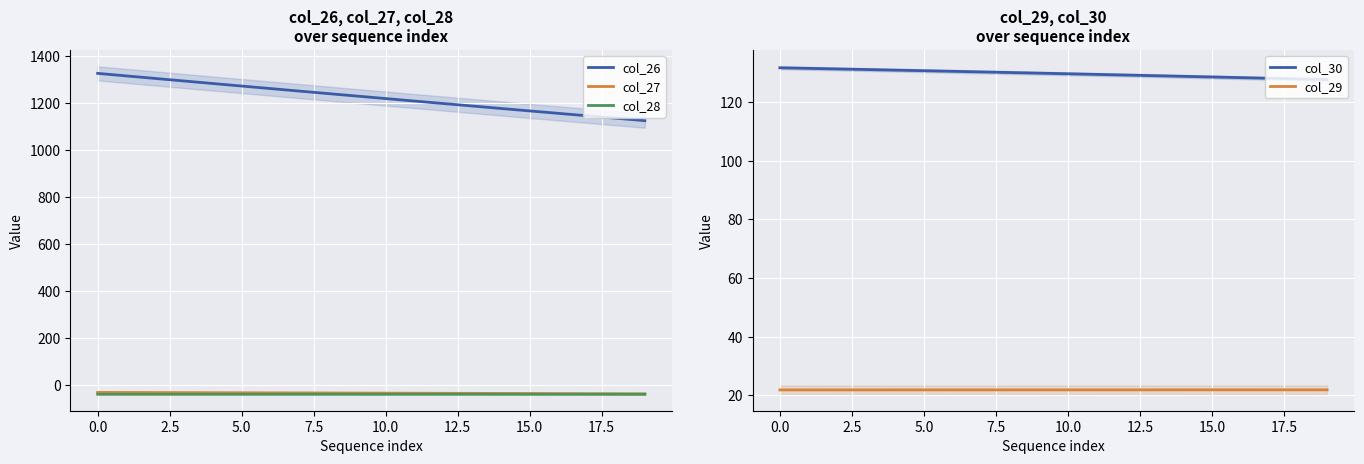

True or false: col_30 and col_29 cross at least once.

False